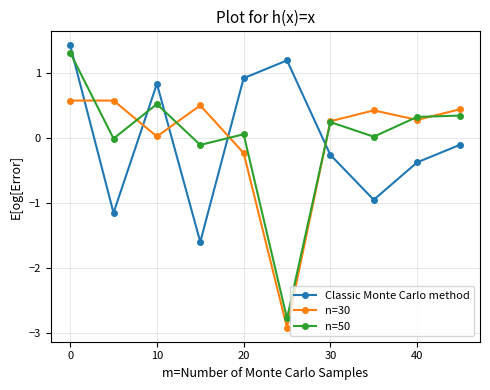

How many interior local valleys does the n=50 series have?

4